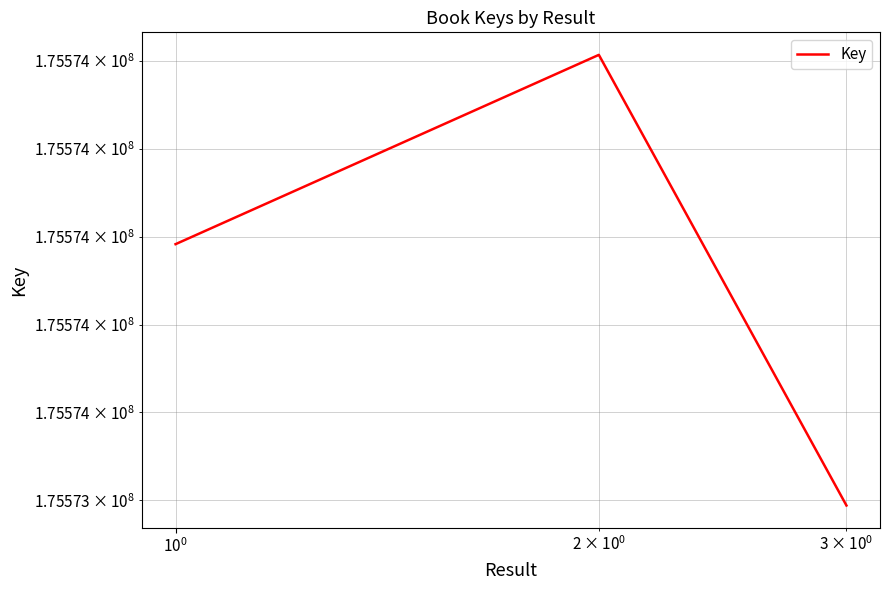

Is this an area chart (filled region under the line)?

No